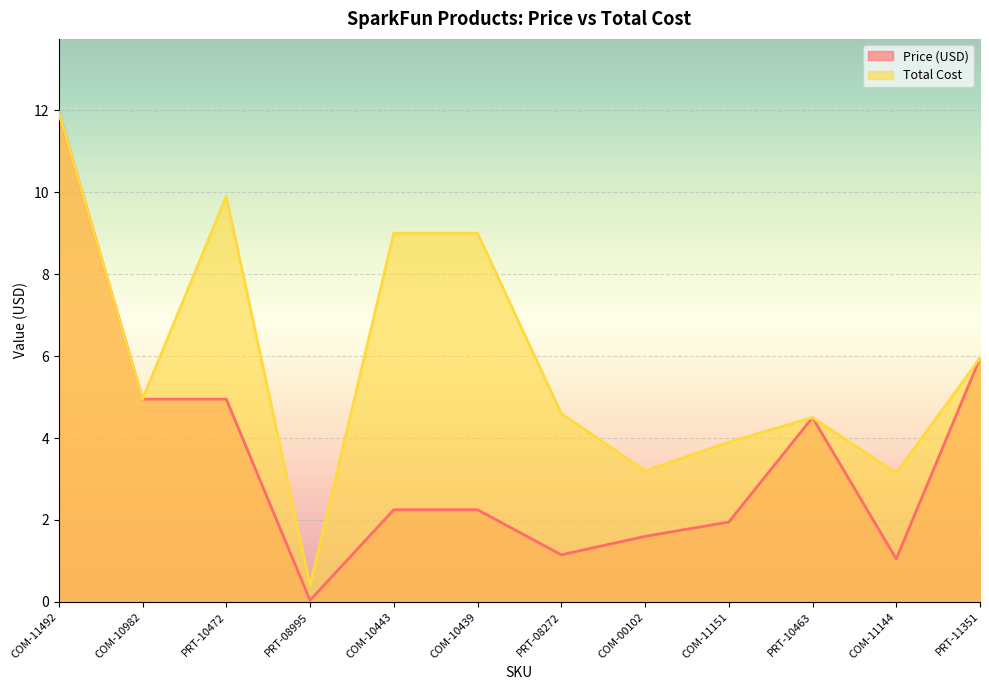

True or false: Total Cost has a value of 3.1 at COM-11144.

True